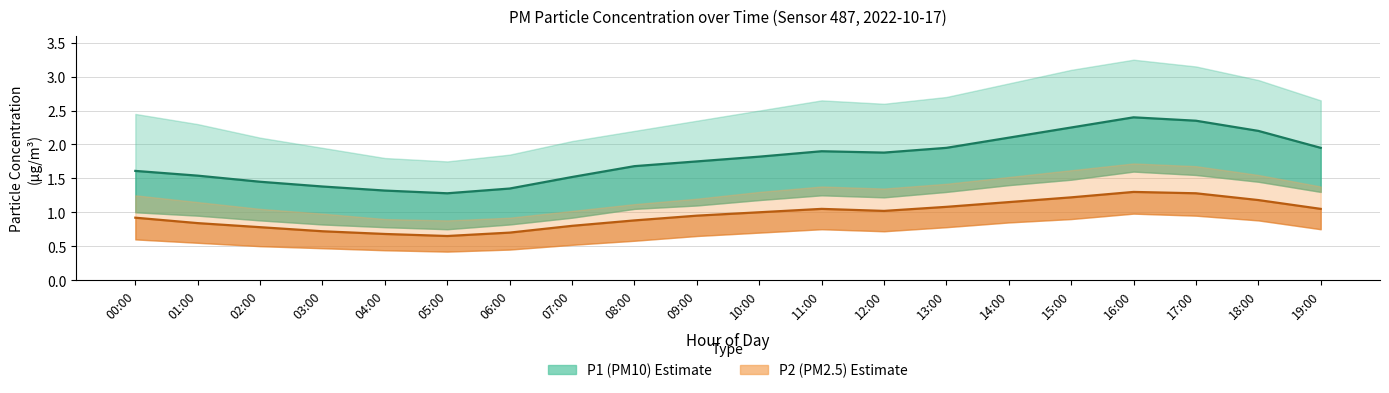

What is the label of the 14th point from the right?

06:00